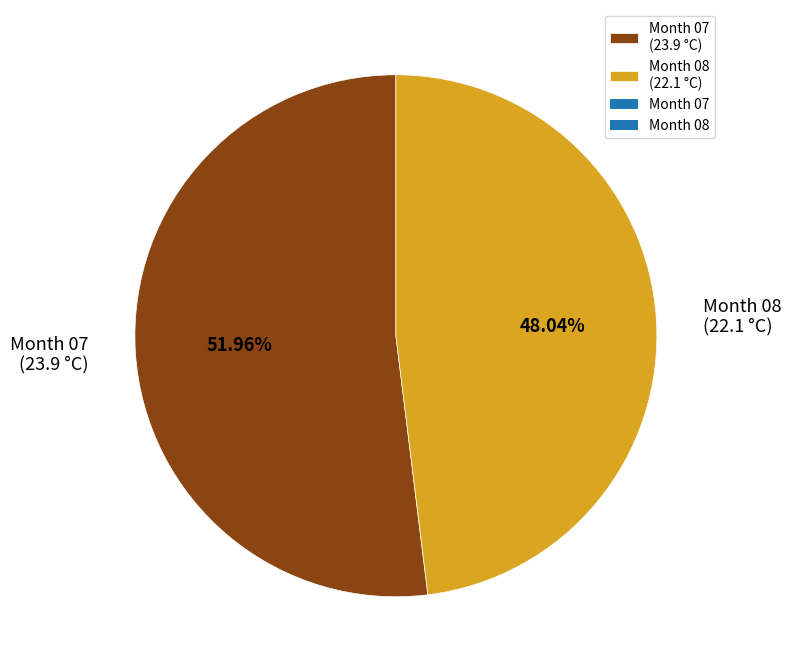

Approximately how many times larger is the value at Month 08 (22.1 °C) compared to Month 07 (23.9 °C)?

0.9